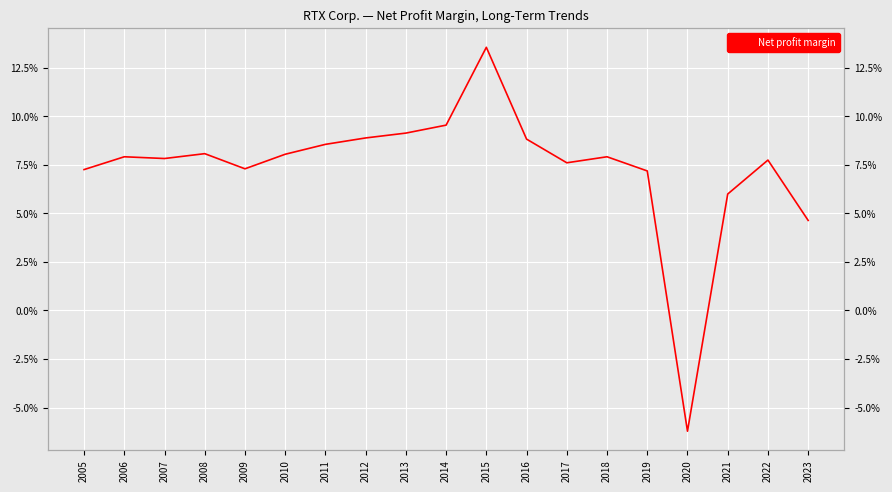

At which category does the data reach its first local peak?

2006